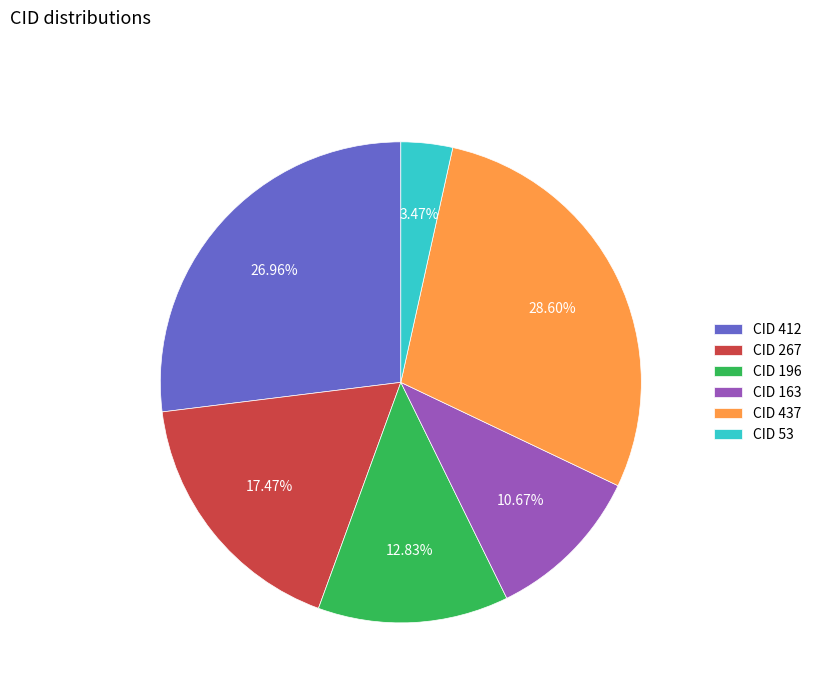

Which category has the smallest portion of the pie?

CID 53